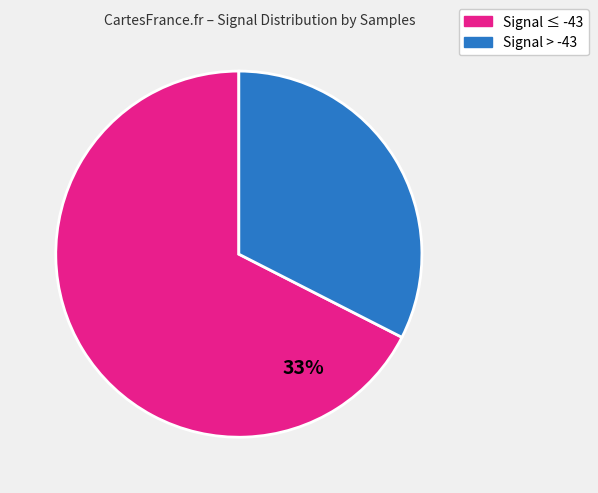

Does any single category account for the majority?

Yes